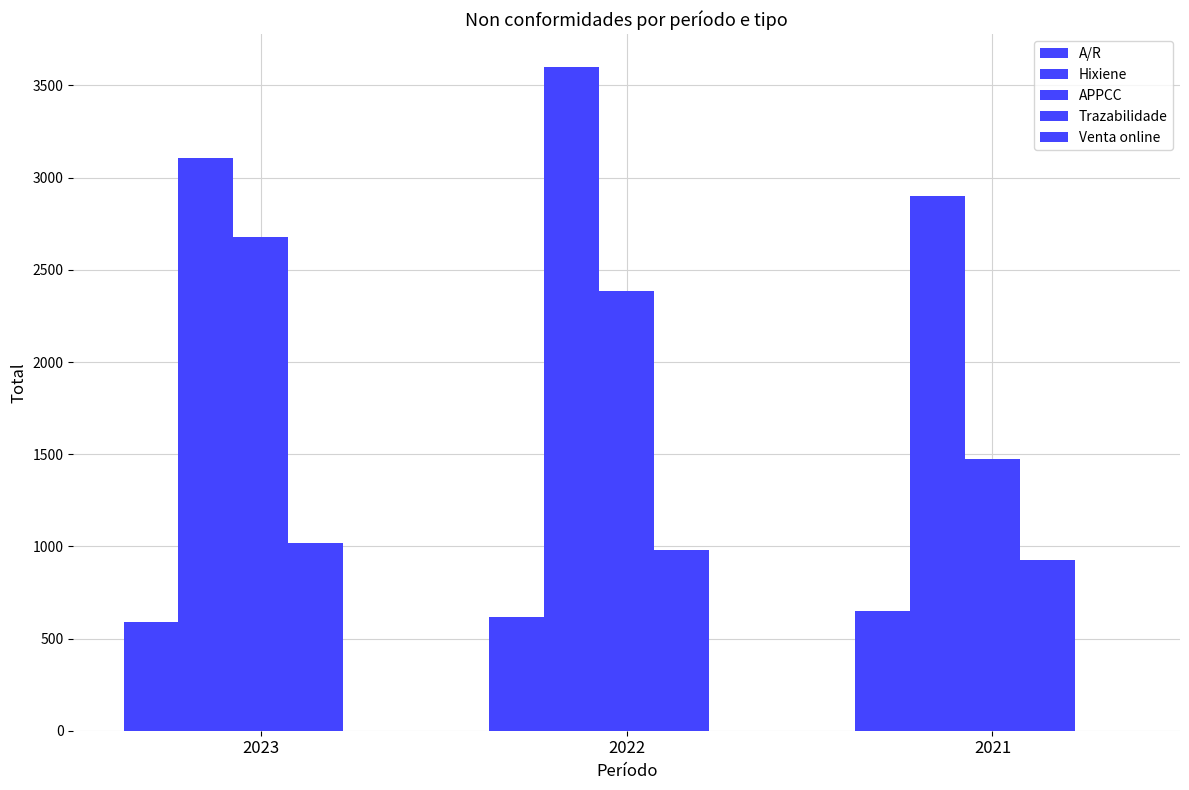

How many bars are there in each group?

4